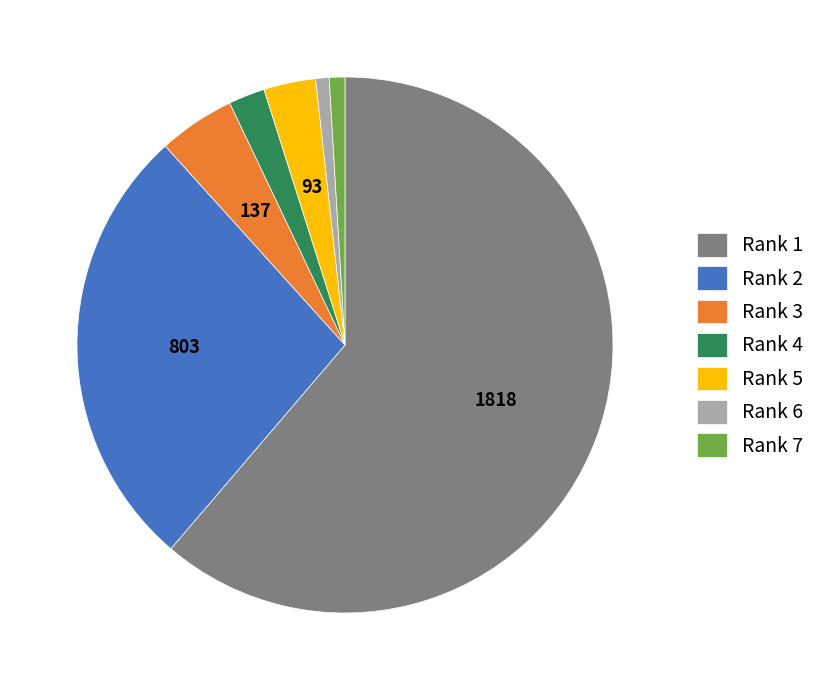

Combined, do Rank 2 and Rank 1 account for over 50%?

Yes